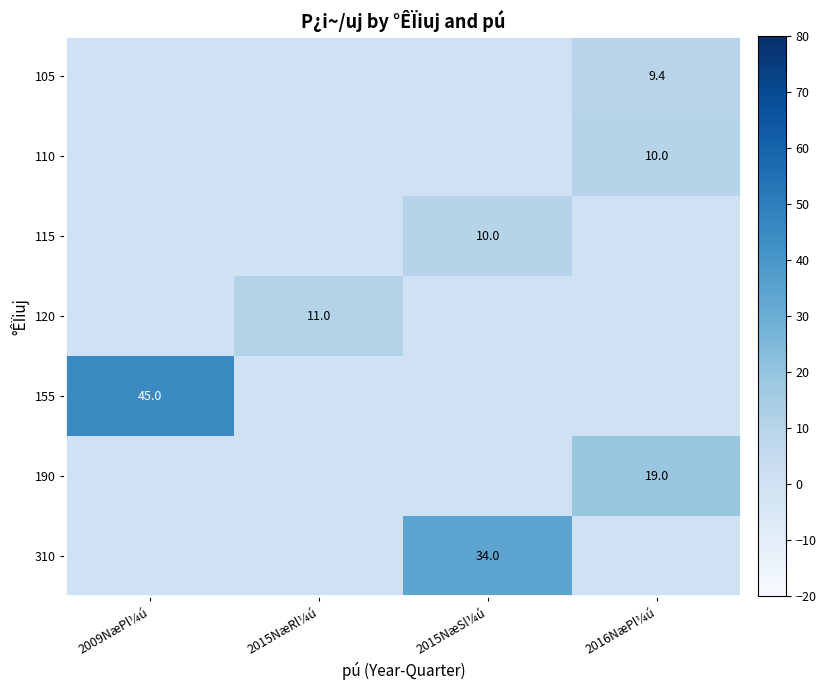

Which has a higher value, 2016NæPl¼ú or 2015NæRl¼ú?

2016NæPl¼ú